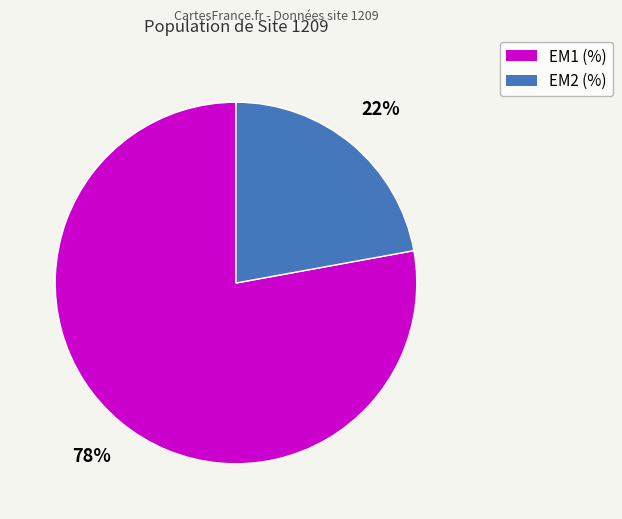

Which slice is the smallest?

EM2 (%)